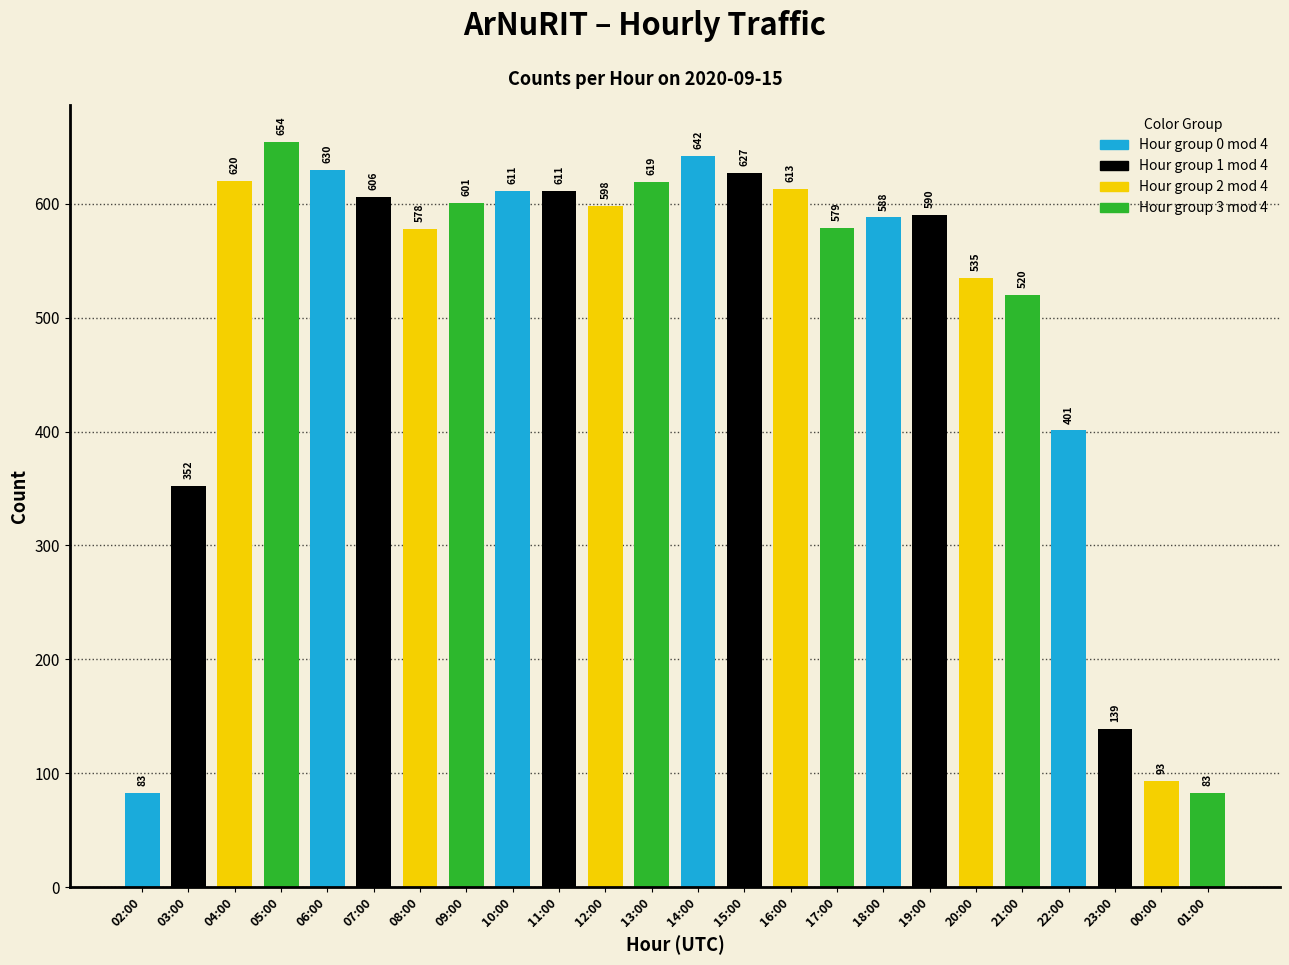

What is the minimum value shown in the chart?

83